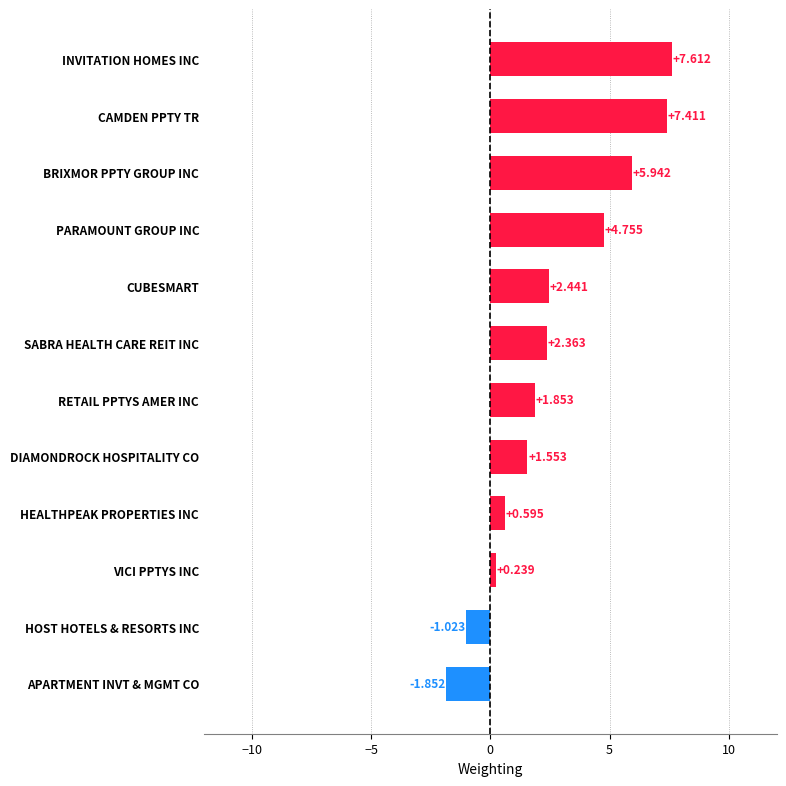

Rank the categories by value from highest to lowest.

INVITATION HOMES INC, CAMDEN PPTY TR, BRIXMOR PPTY GROUP INC, PARAMOUNT GROUP INC, CUBESMART, SABRA HEALTH CARE REIT INC, RETAIL PPTYS AMER INC, DIAMONDROCK HOSPITALITY CO, HEALTHPEAK PROPERTIES INC, VICI PPTYS INC, HOST HOTELS & RESORTS INC, APARTMENT INVT & MGMT CO